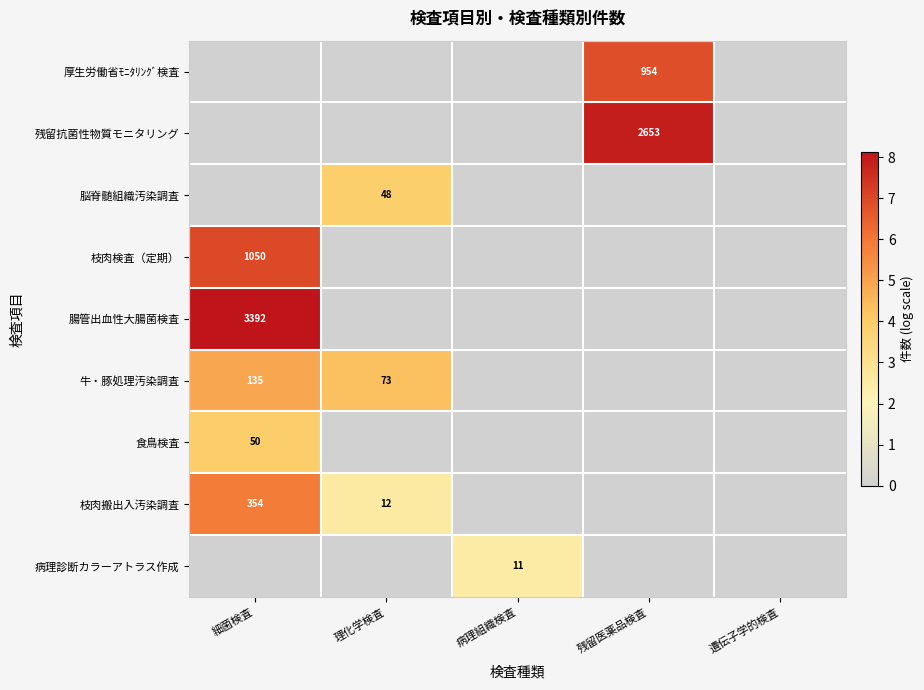

Is it true that 牛・豚処理汚染調査 equals 115 at 理化学検査?

False